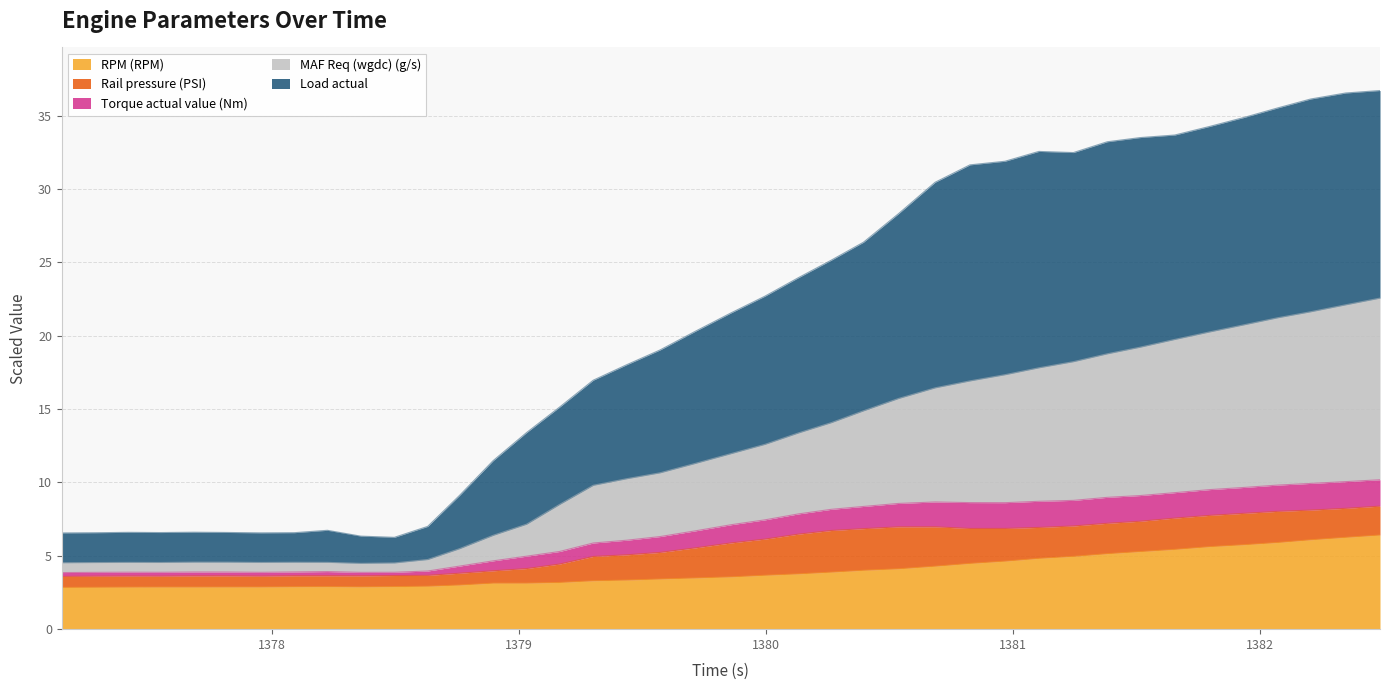

What is the lowest value of the RPM (RPM) series?

2.8